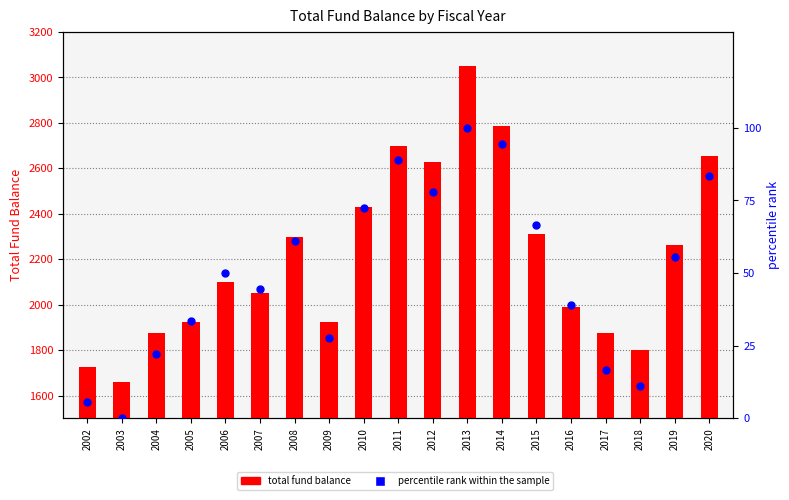

Is the value of TotalFundBalance at 2014 greater than the value of percentile rank within the sample at 2015?

Yes